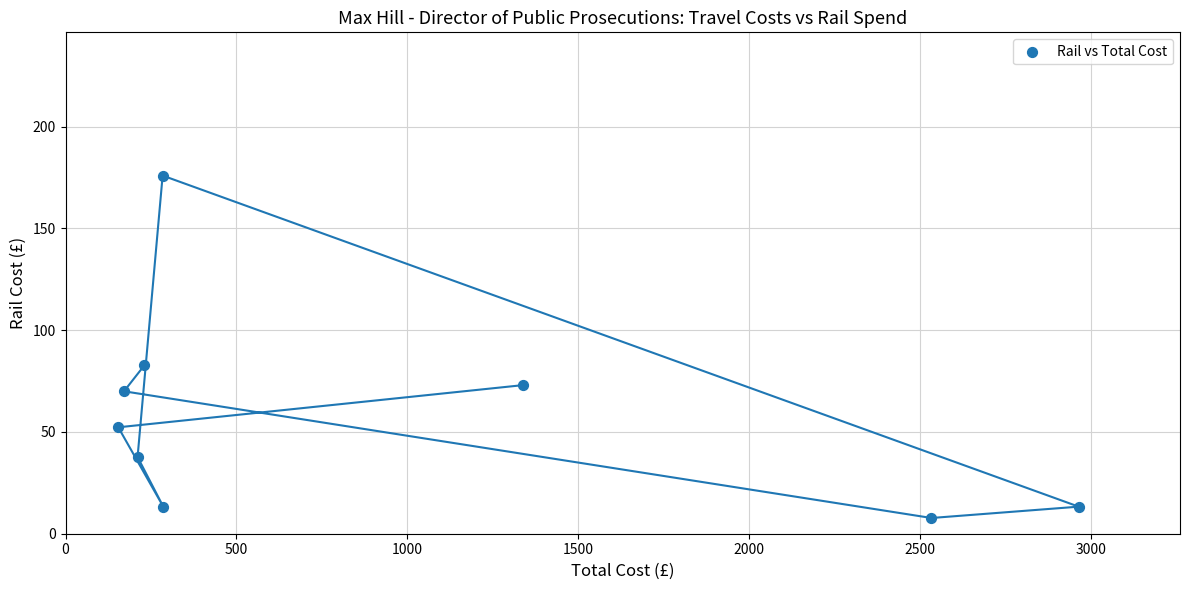

What Y value in the scatter plot is closest to 91?

82.8